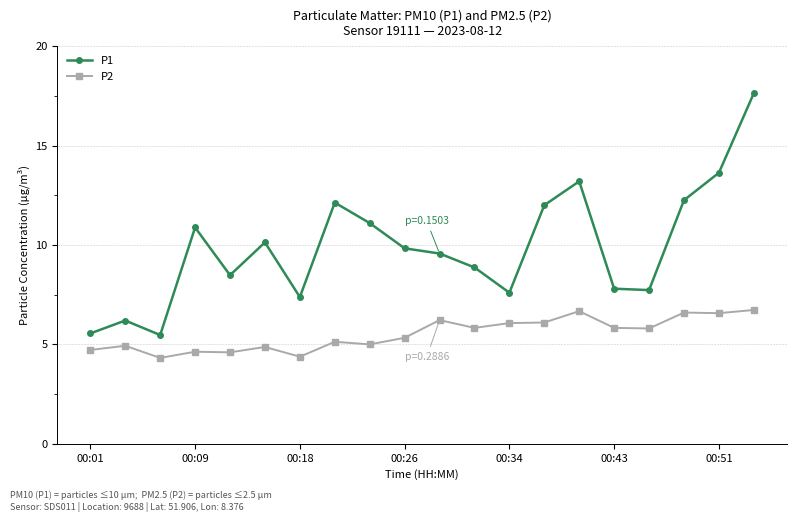

Count the number of data series in this chart.

2